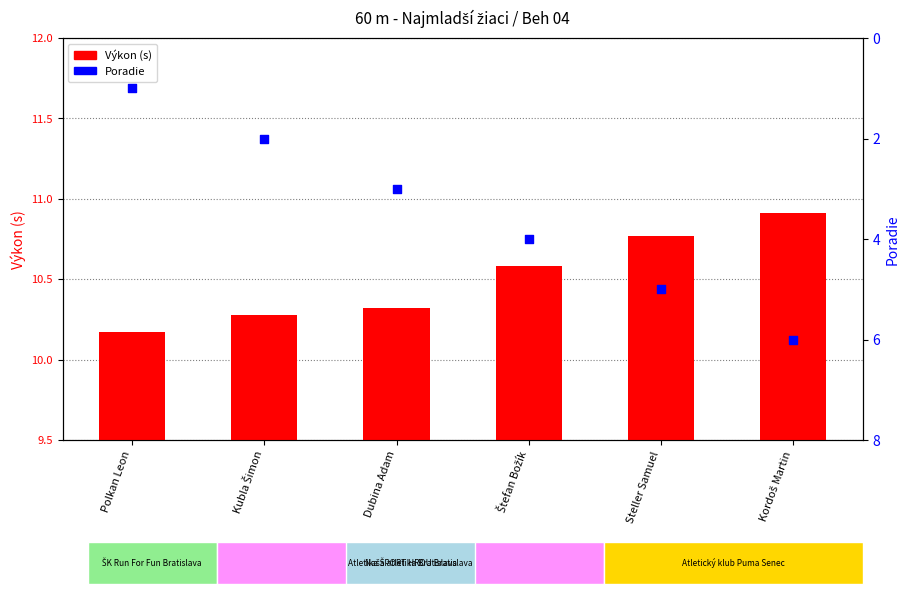

Is the value of Poradie at Štefan Božík greater than the value of Výkon (s) at Steller Samuel?

No